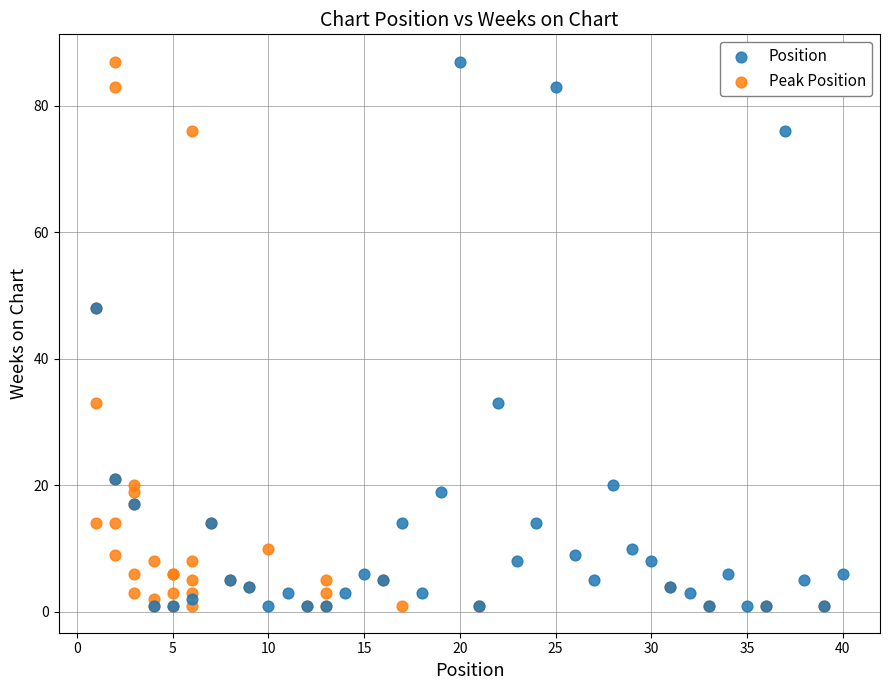

What are all the series names shown in the legend?

Position, Peak Position